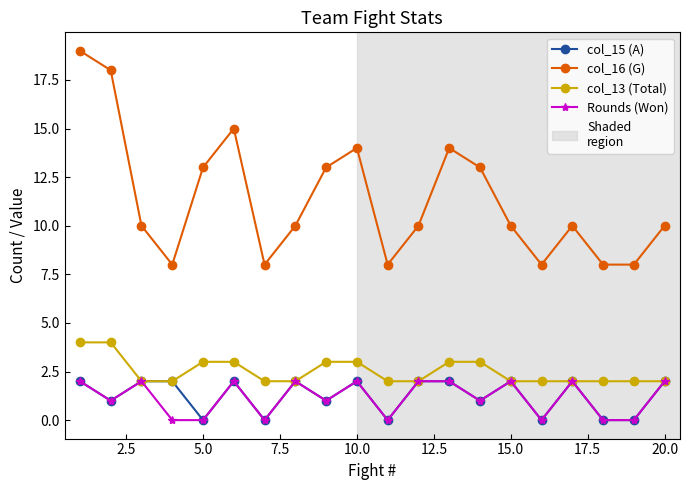

Does the chart display data point markers on the line(s)?

Yes